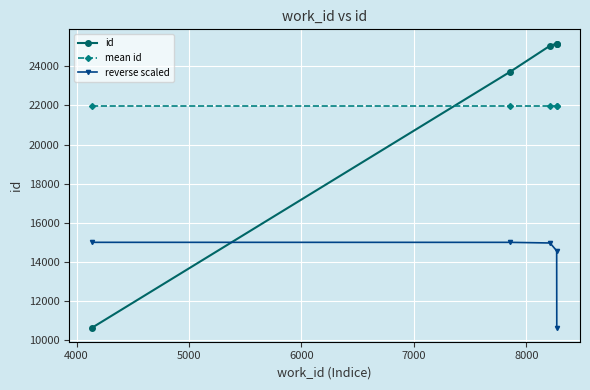

What is the average value of the reverse scaled series?

14037.6